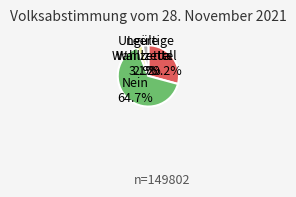

How many segments does this pie chart have?

4